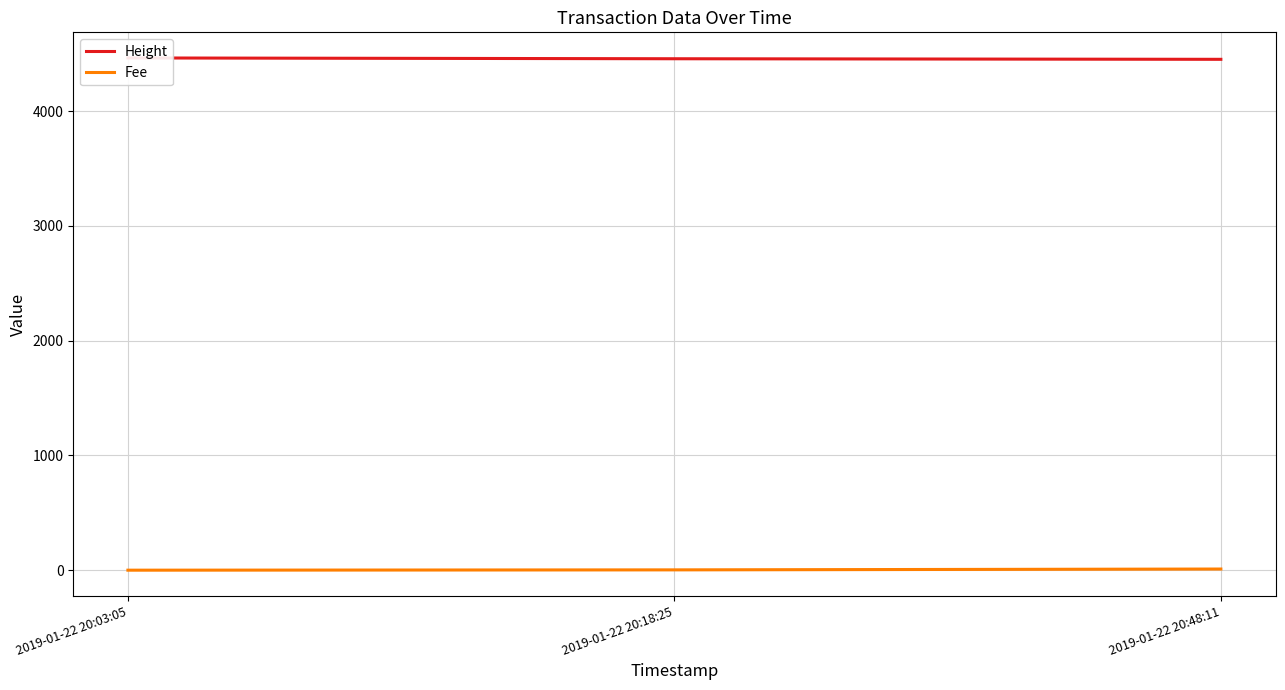

Reading left to right, what are all the values shown in this chart?

Height: 4463.0	4456.0	4451.0
Fee: 0.1	2.8	10.1